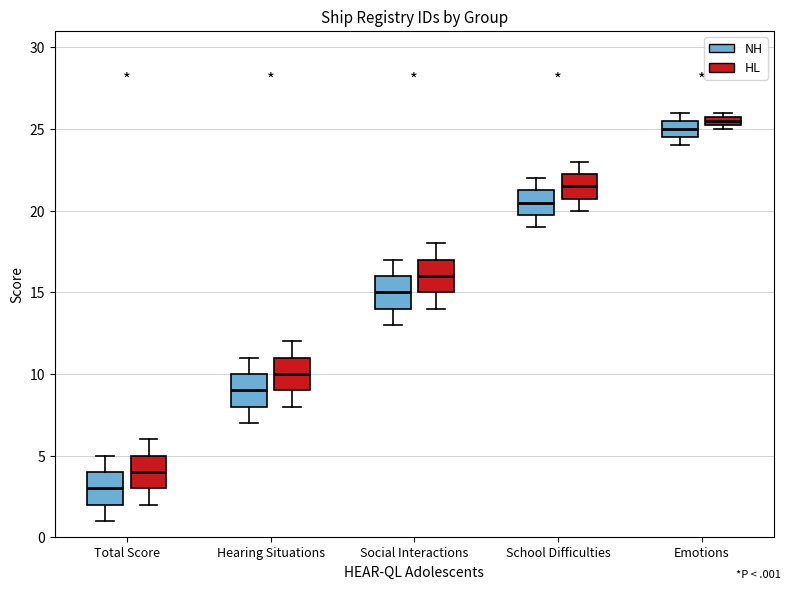

Where does the lower whisker of the box for Total Score (NH) end on the y-axis? The values are not printed on the chart, so give them approximately, as read against the axis.

1.0